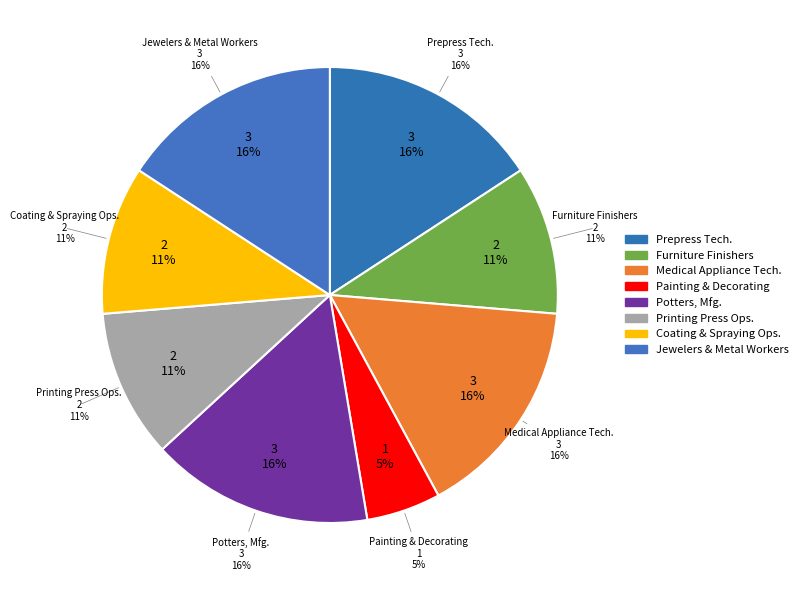

True or false: Prepress Technicians and Workers accounts for 5% of the total.

False